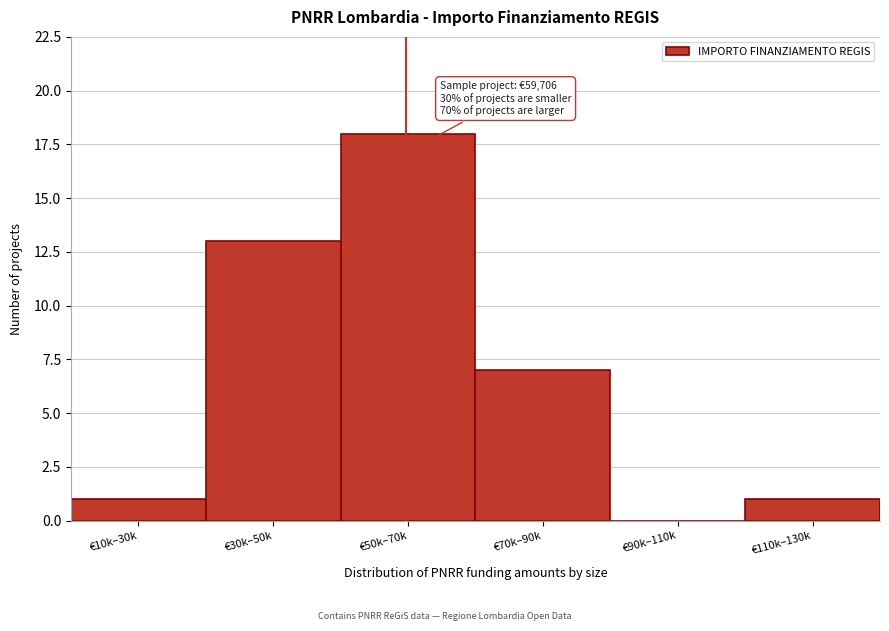

Reading right to left, what are all the values shown in this chart?

€110k–130k=1	€90k–110k=0	€70k–90k=7	€50k–70k=18	€30k–50k=13	€10k–30k=1